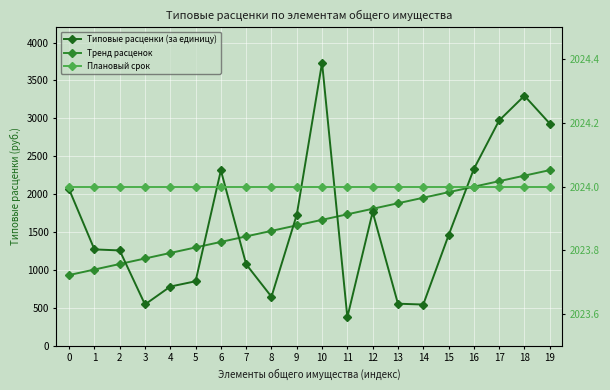

What is the spread (max minus min) of values at 10?

2075.0